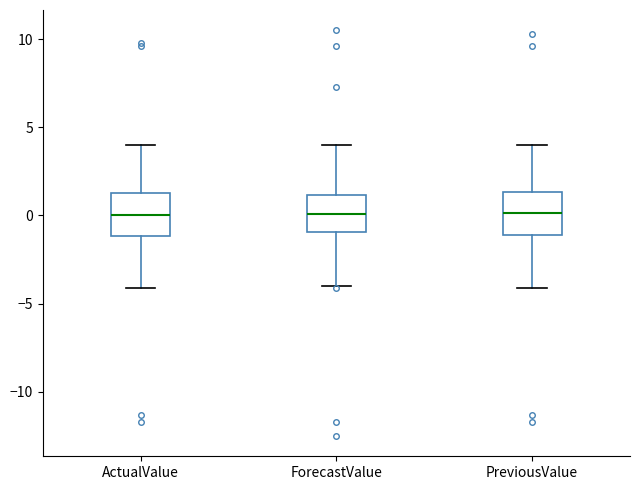

Reading left to right, transcribe this box plot: for each box, give where its median line is, the range the box spans, and where its two whiskers end, as read against the y-axis. The values are not printed on the chart, so give them approximately, as read against the axis.

ActualValue: median 0.0, box -1.0 to 1.5, whiskers -4.0 to 4.0
ForecastValue: median 0.0, box -1.0 to 1.0, whiskers -4.0 to 4.0
PreviousValue: median 0.0, box -1.0 to 1.5, whiskers -4.0 to 4.0